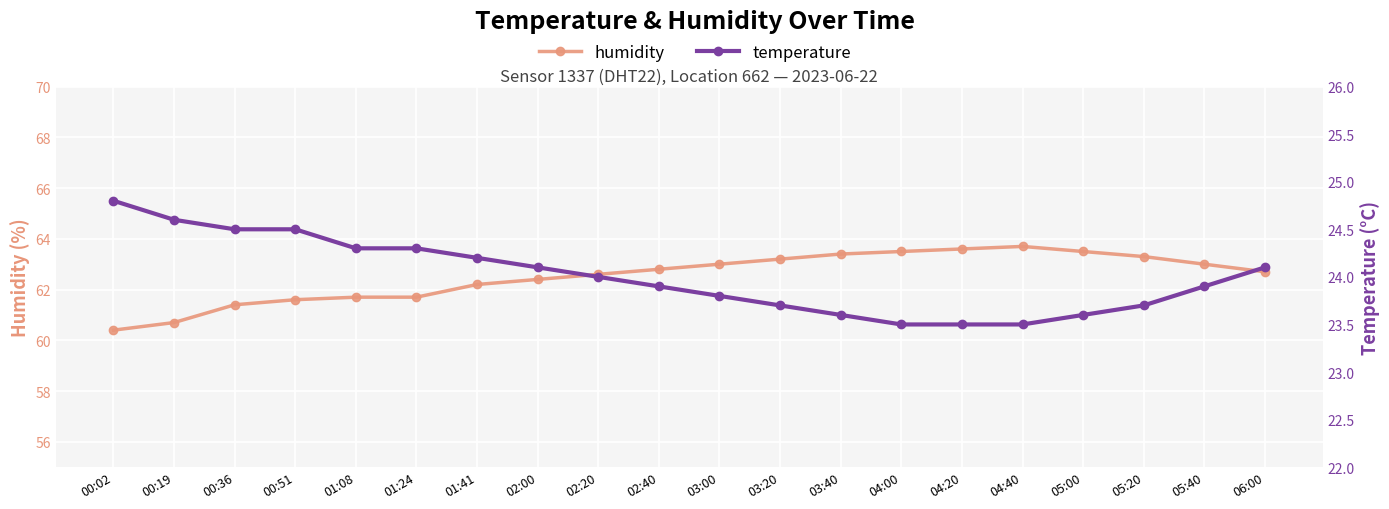

Reading left to right, what are all the values shown in this chart?

humidity: 00:02=60.4	00:19=60.7	00:36=61.4	00:51=61.6	01:08=61.7	01:24=61.7	01:41=62.2	02:00=62.4	02:20=62.6	02:40=62.8	03:00=63.0	03:20=63.2	03:40=63.4	04:00=63.5	04:20=63.6	04:40=63.7	05:00=63.5	05:20=63.3	05:40=63.0	06:00=62.7
temperature: 00:02=24.8	00:19=24.6	00:36=24.5	00:51=24.5	01:08=24.3	01:24=24.3	01:41=24.2	02:00=24.1	02:20=24.0	02:40=23.9	03:00=23.8	03:20=23.7	03:40=23.6	04:00=23.5	04:20=23.5	04:40=23.5	05:00=23.6	05:20=23.7	05:40=23.9	06:00=24.1